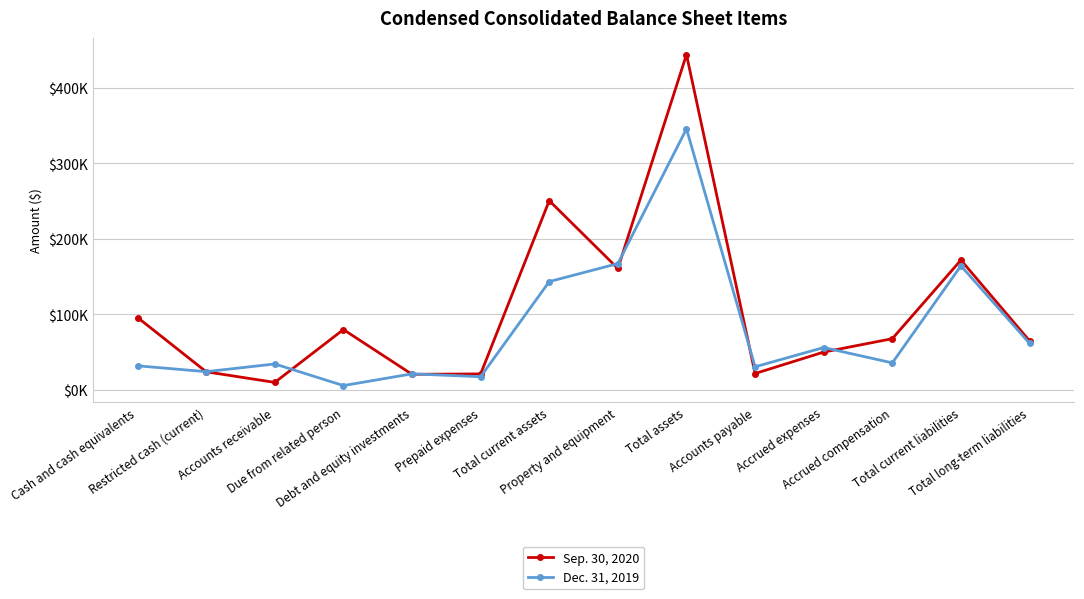

Where is the first local minimum for Sep. 30, 2020?

Accounts receivable